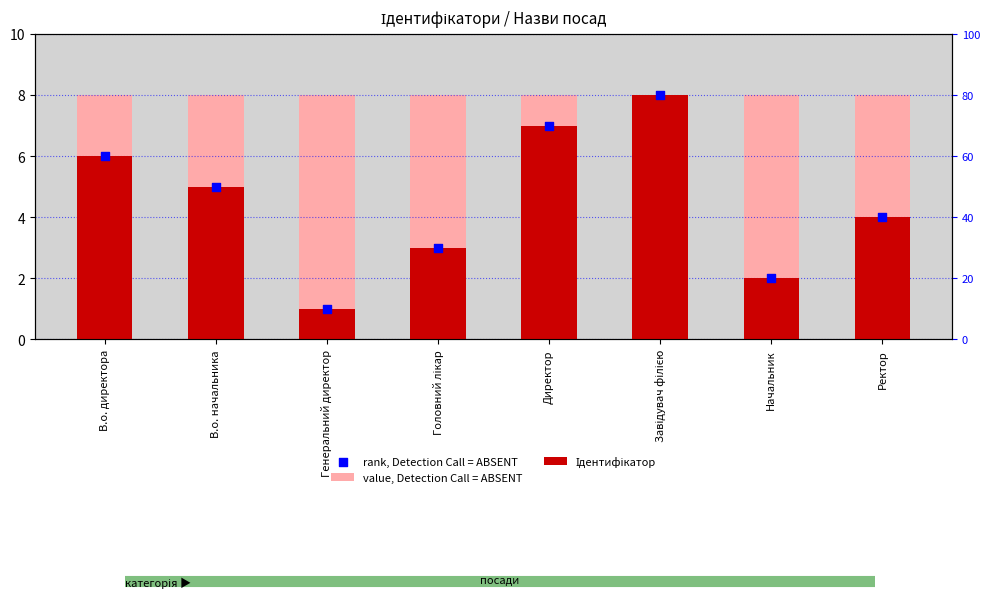

Which series has the widest spread of Y values?

Ідентифікатор